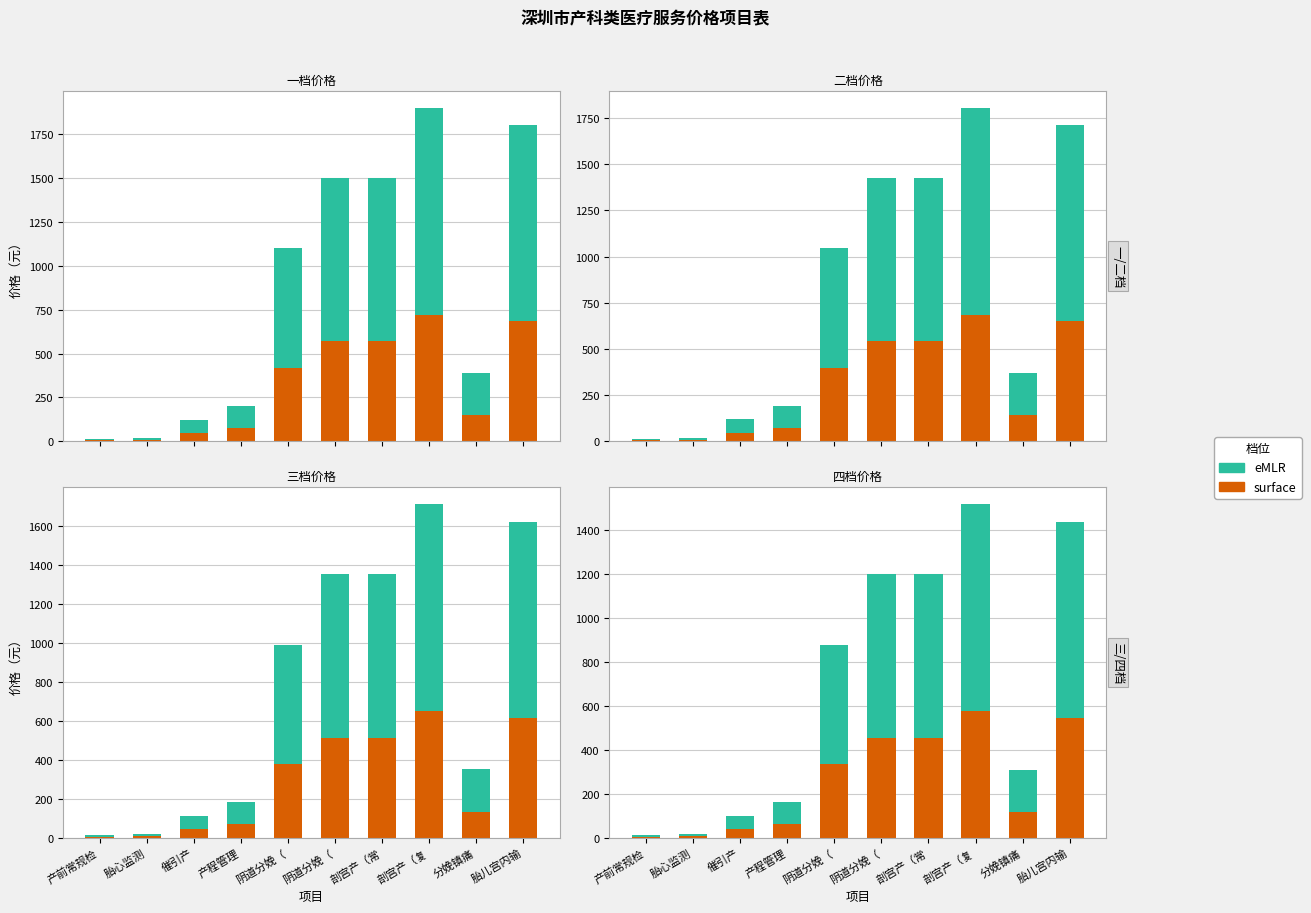

What is the label of the 1st bar from the right?

胎儿宫内输